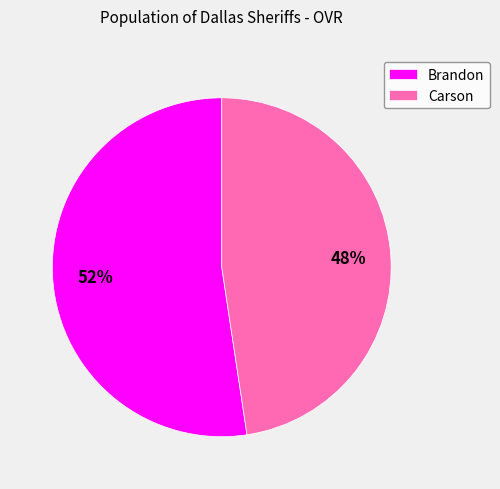

Approximately how many times larger is the value at Carson compared to Brandon?

0.9